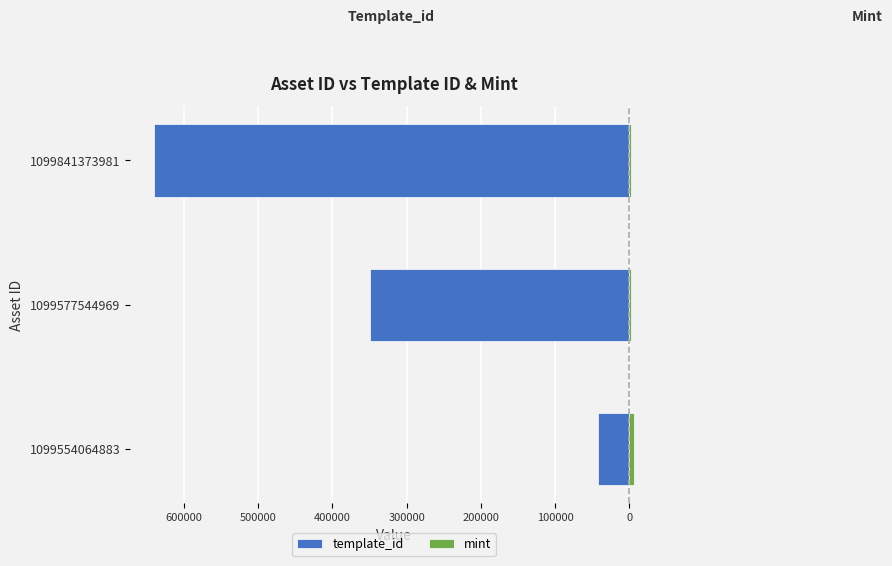

How many data points in template_id are above -349523?

1